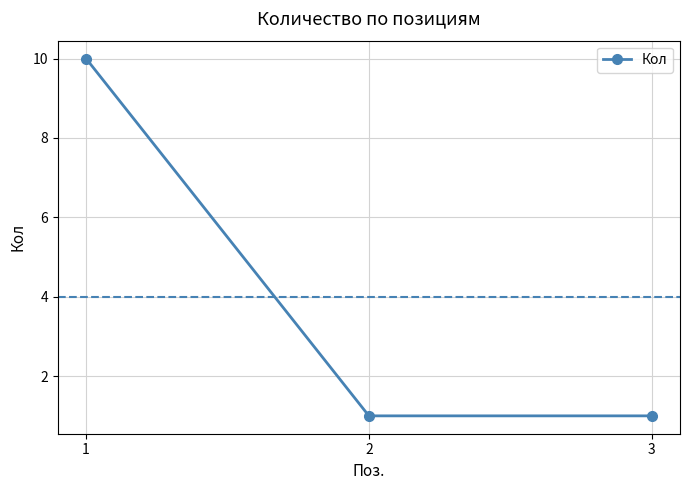

Between 3 and 1, which is larger?

1